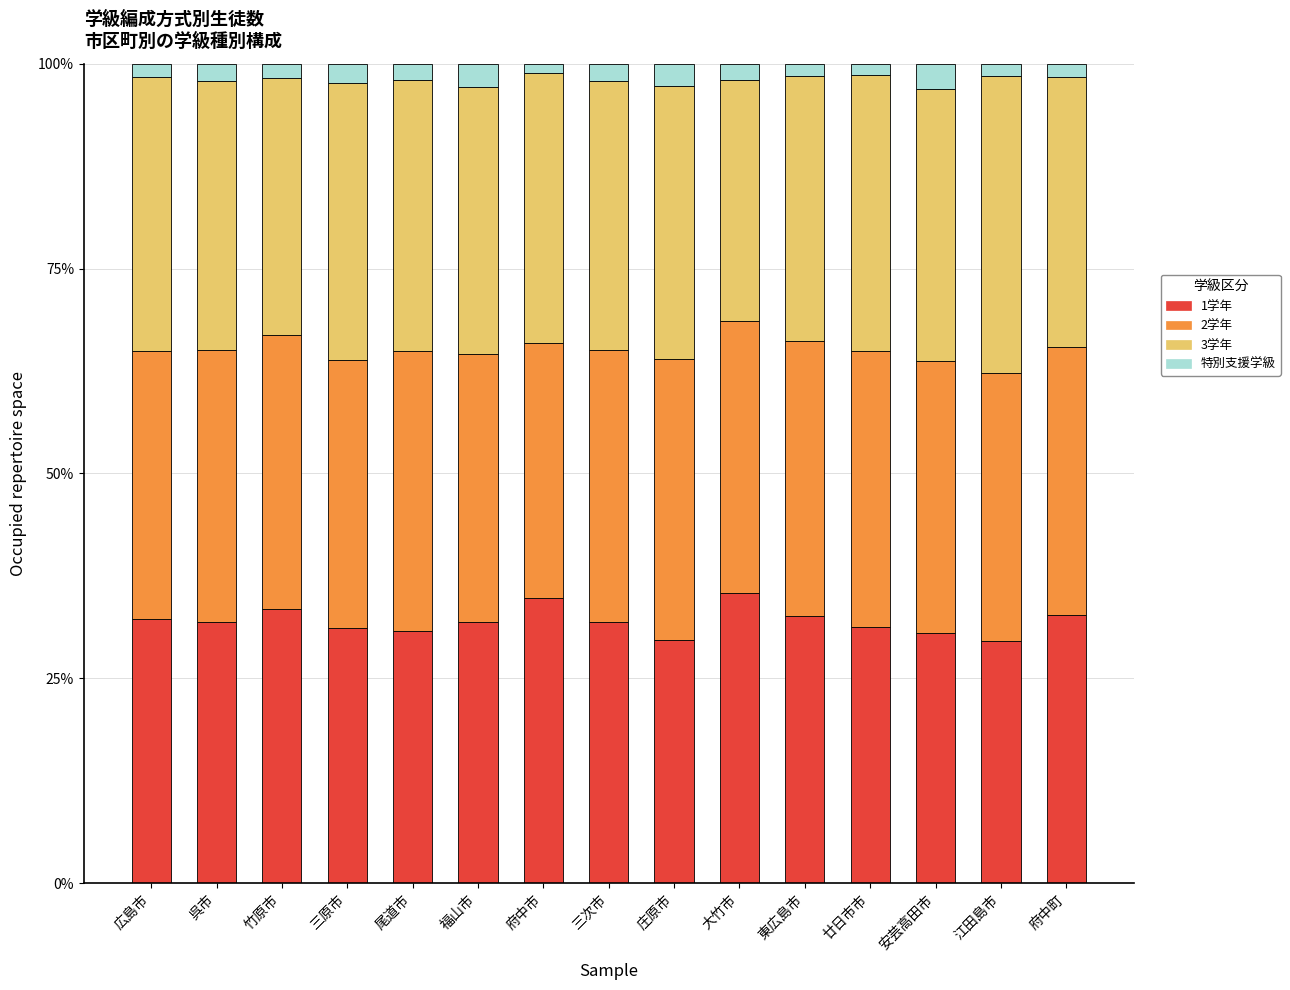

What is the label of the 12th bar from the right?

三原市